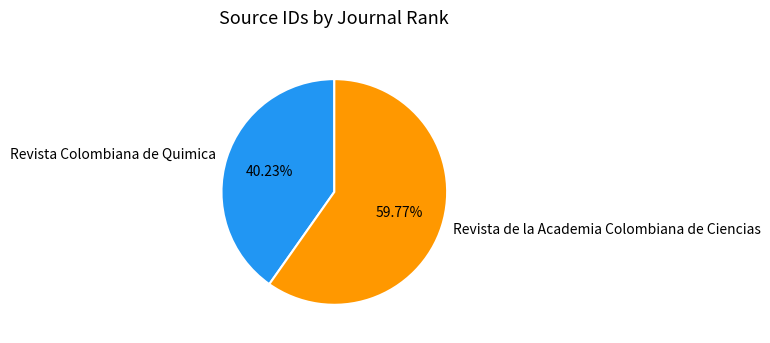

To the nearest percent, what portion does Revista de la Academia Colombiana de Ciencias represent?

60%